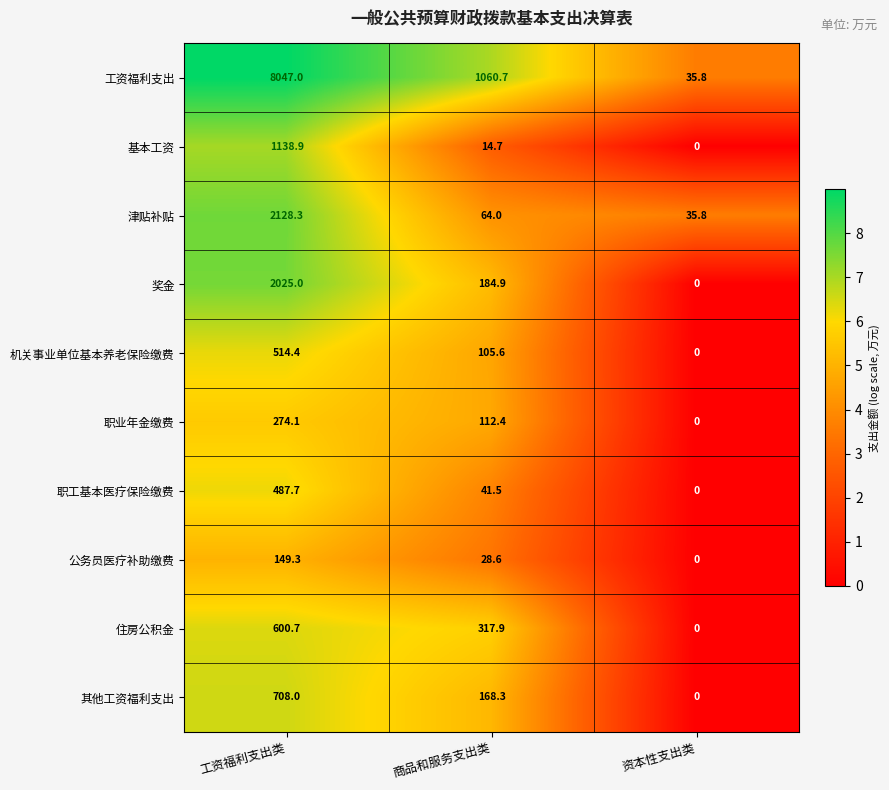

How many values in the 公务员医疗补助缴费 series exceed 28?

2